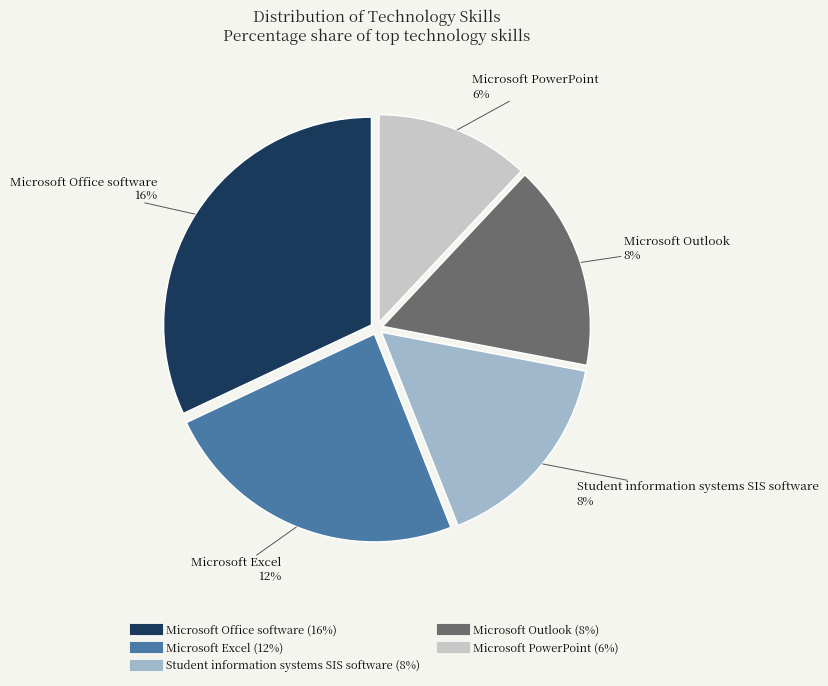

To the nearest percent, what is the combined percentage of Microsoft Outlook and Microsoft Excel?

40%